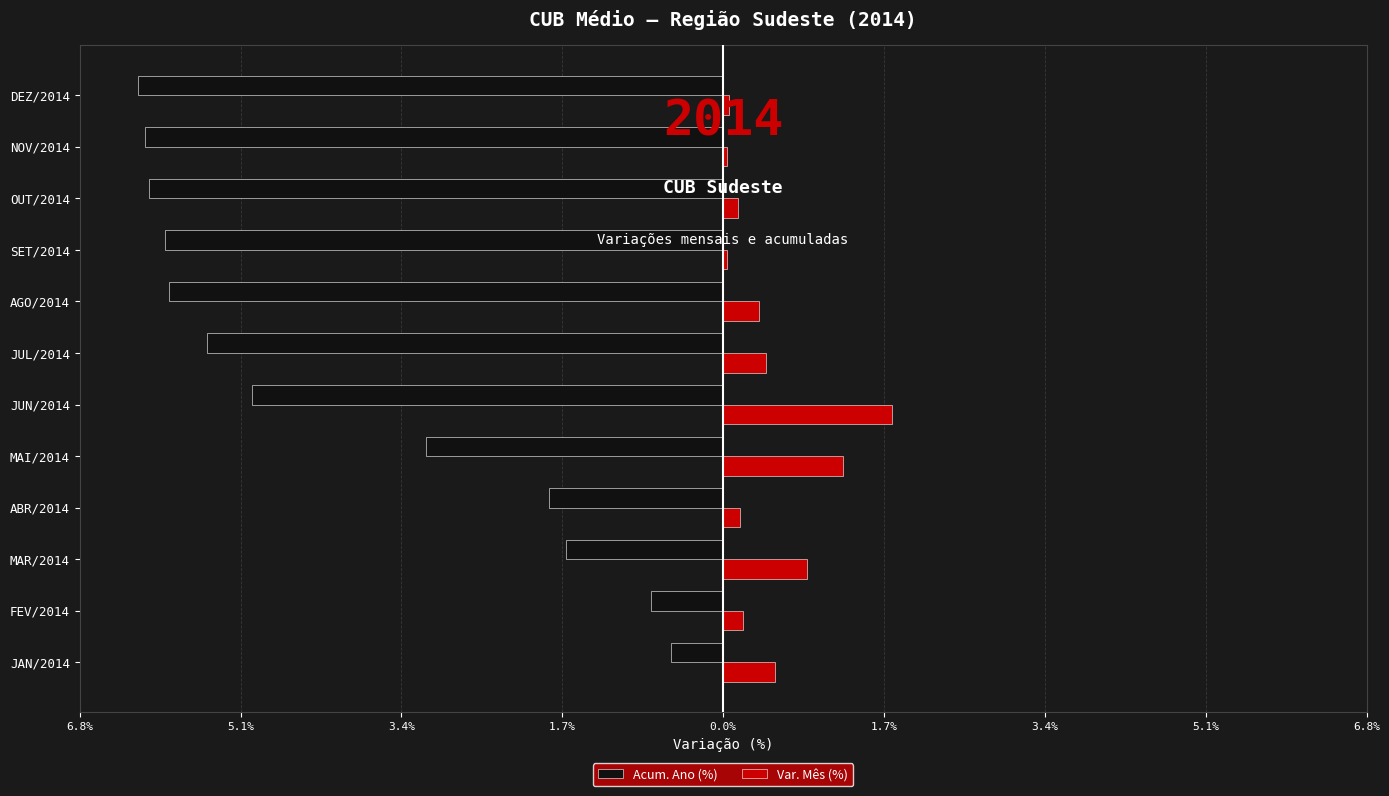

What are all the series names shown in the legend?

Acum. Ano (%), Var. Mês (%)